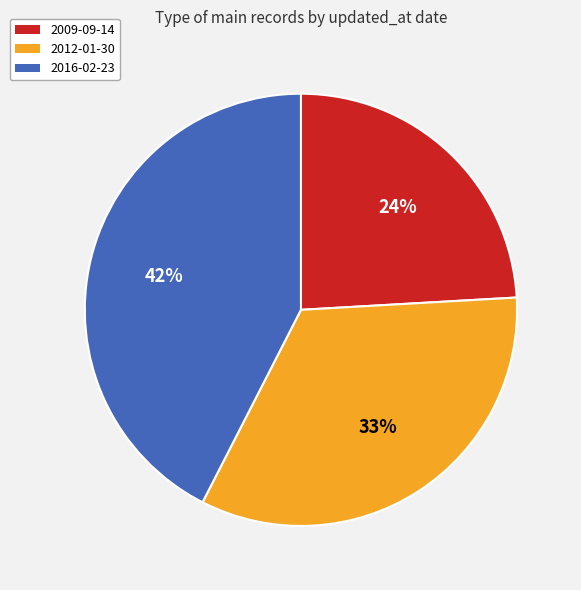

To the nearest percent, what is the difference between the largest and smallest slice percentages?

18%